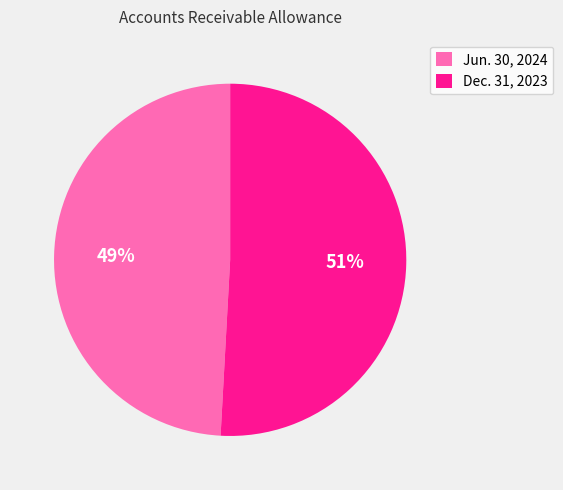

The Jun. 30, 2024 slice represents 63% of the pie. True or false?

False